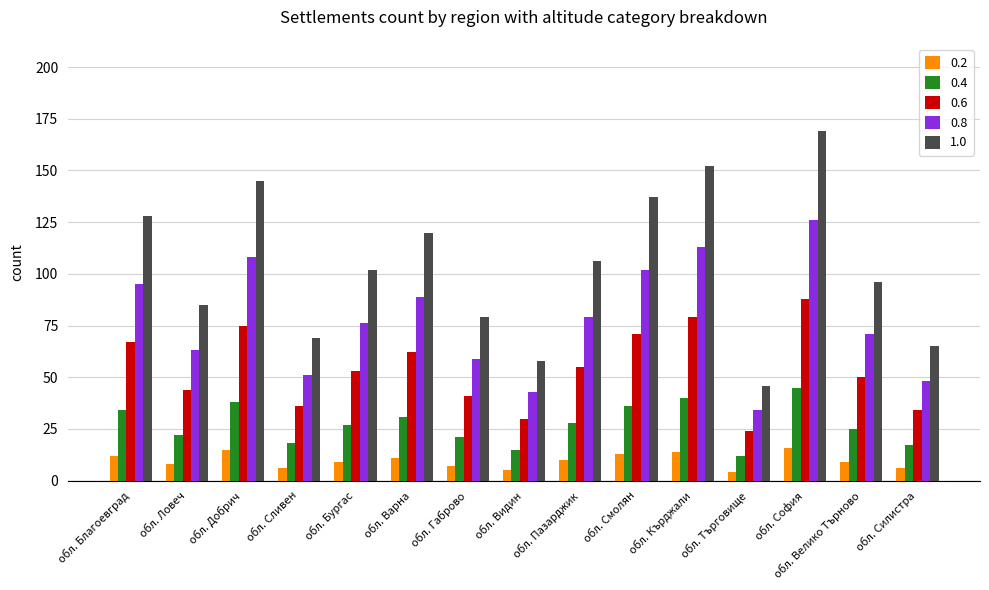

True or false: 0.4 has a value of 17 at обл. Силистра.

True